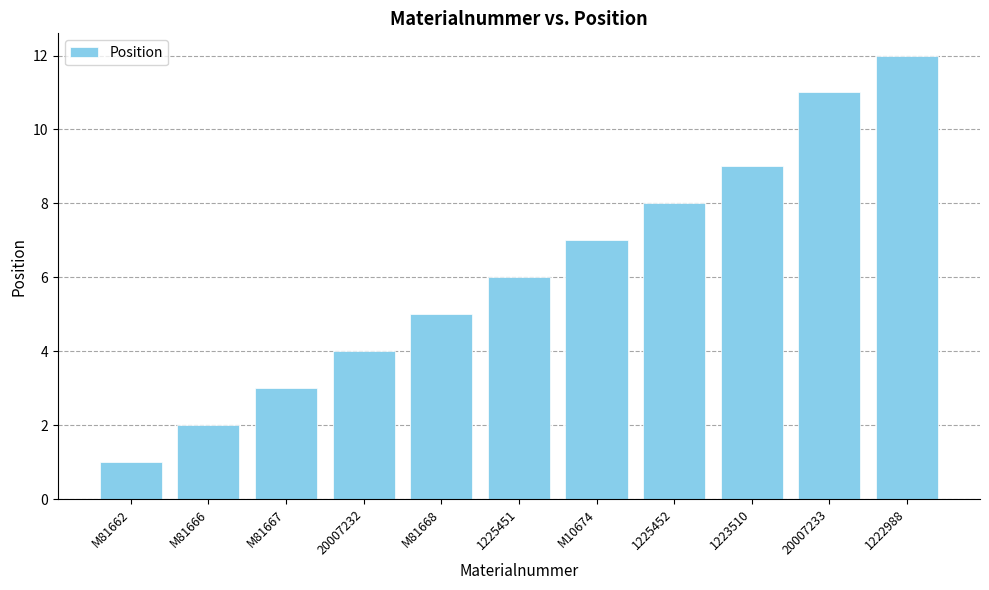

Where is the data nearest to the value 6?

1225451